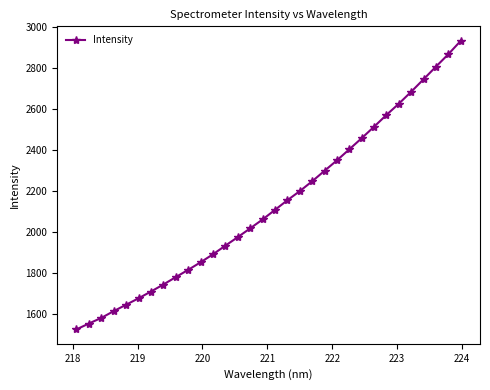

What is the difference between the maximum and second lowest values?

1376.7